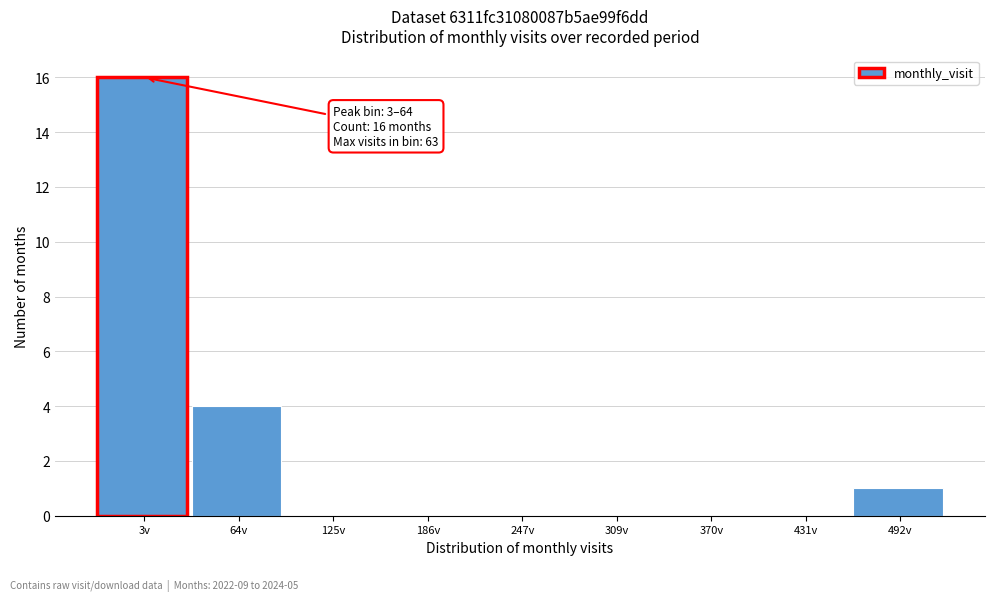

Reading left to right, transcribe all the data shown in this chart.

3v=16	64v=4	125v=0	186v=0	247v=0	309v=0	370v=0	431v=0	492v=1